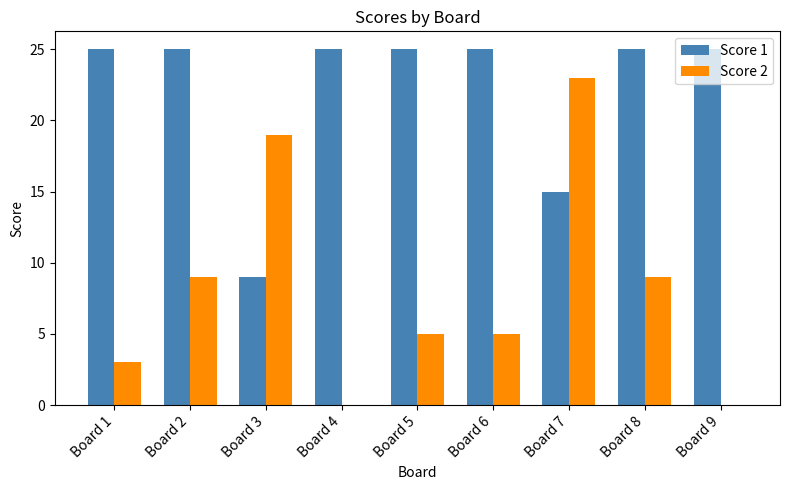

Is it true that Score 1 equals 9 at Board 3?

True